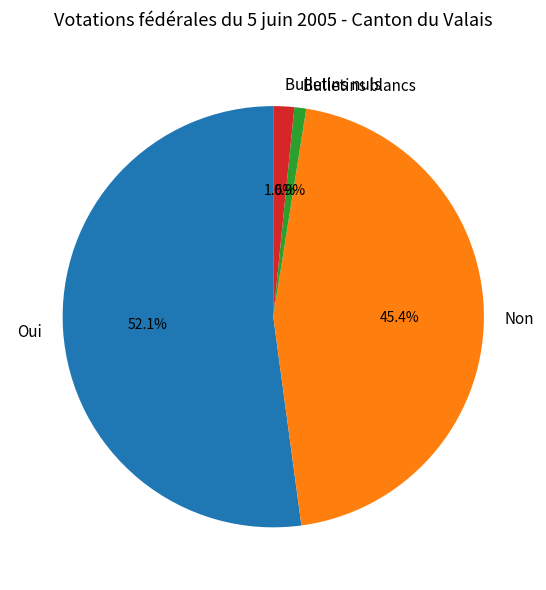

Between Bulletins nuls and Oui, which is larger?

Oui